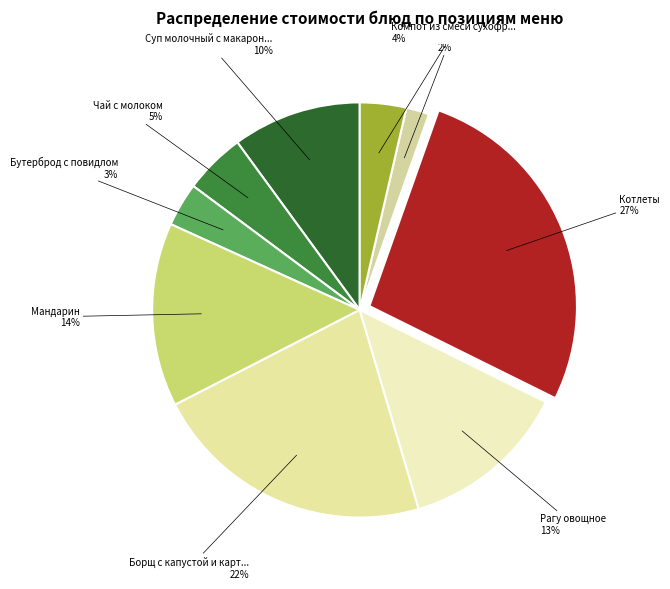

Count the number of slices in the pie.

9